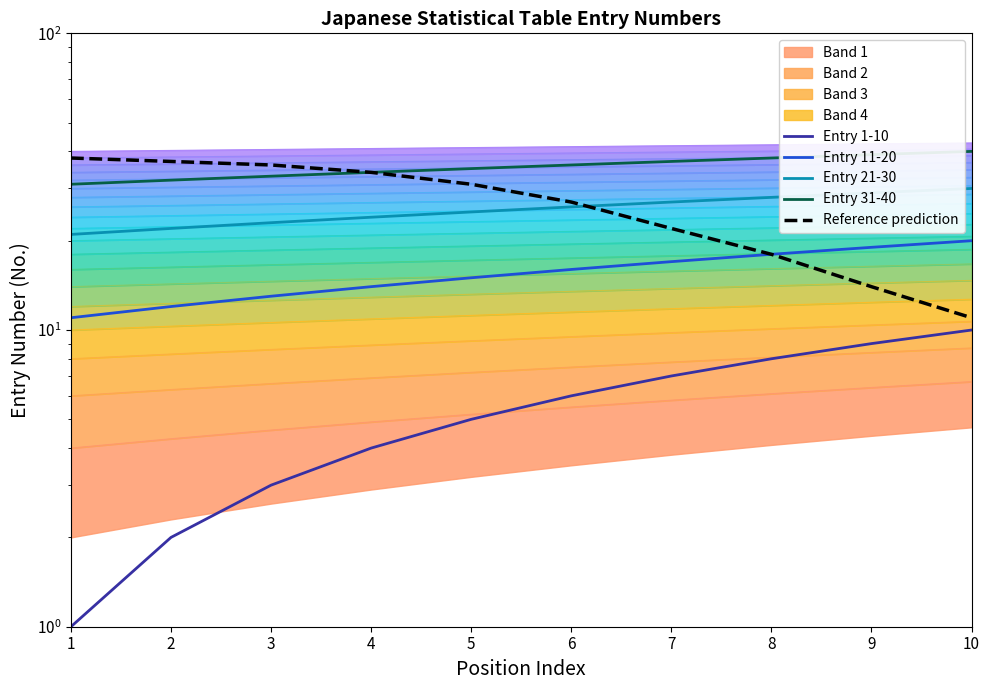

How many data points in Reference prediction are above 31?

4